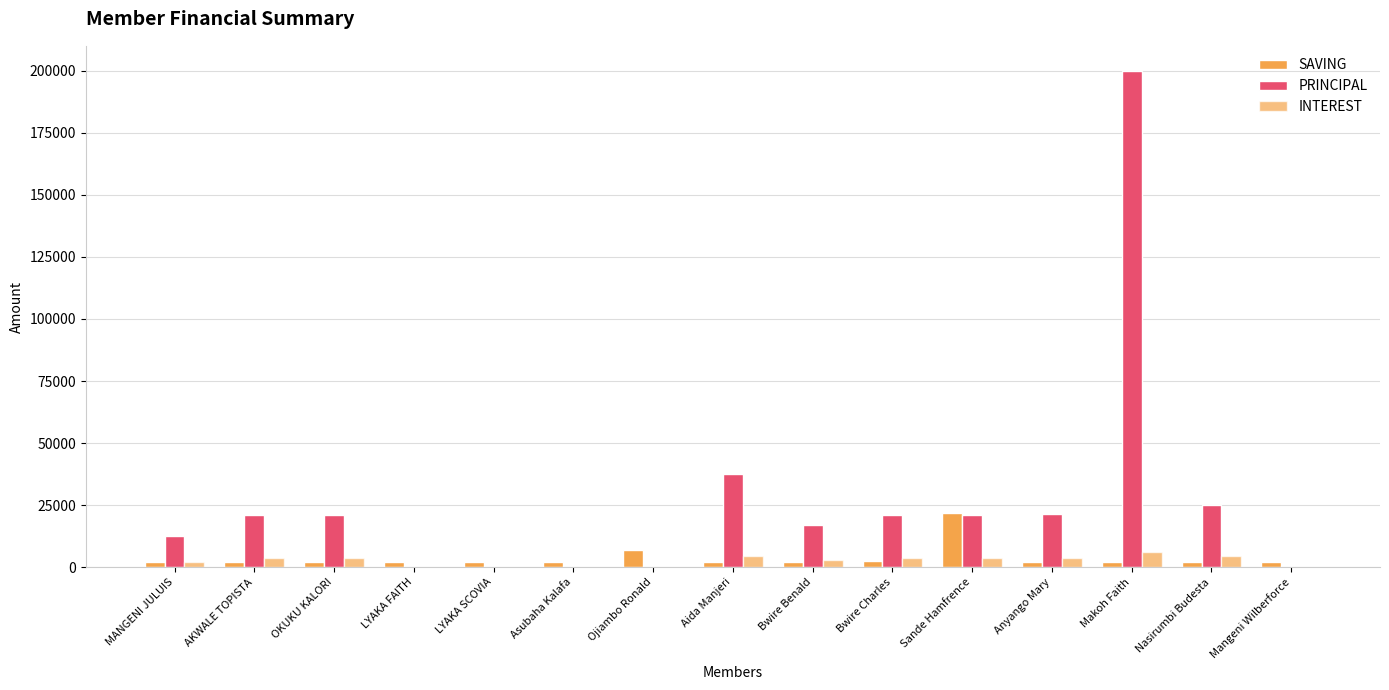

Are the bars horizontal?

No